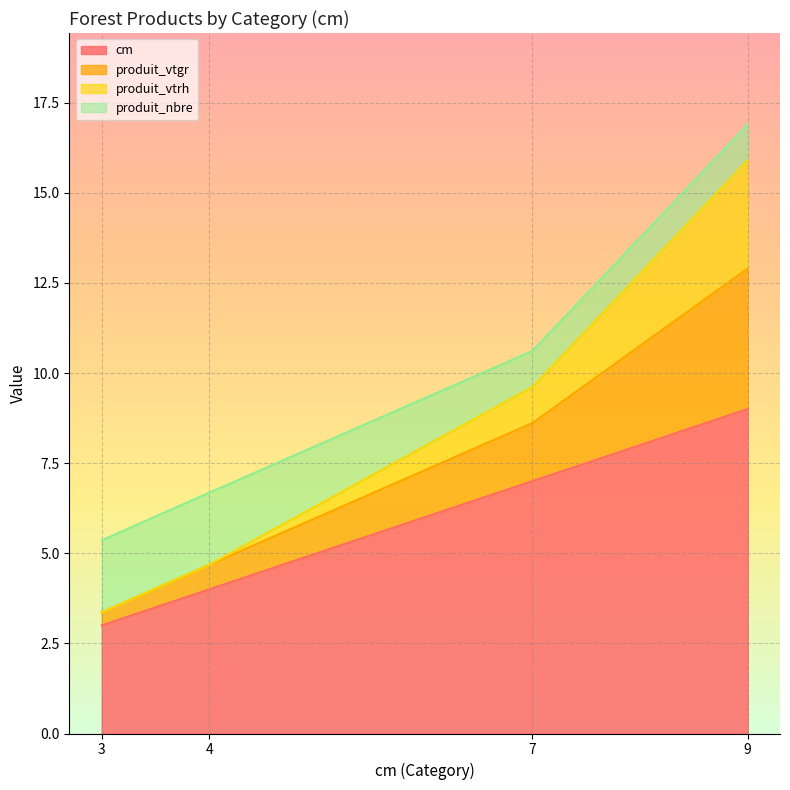

At which category is the sum across all series the highest?

9